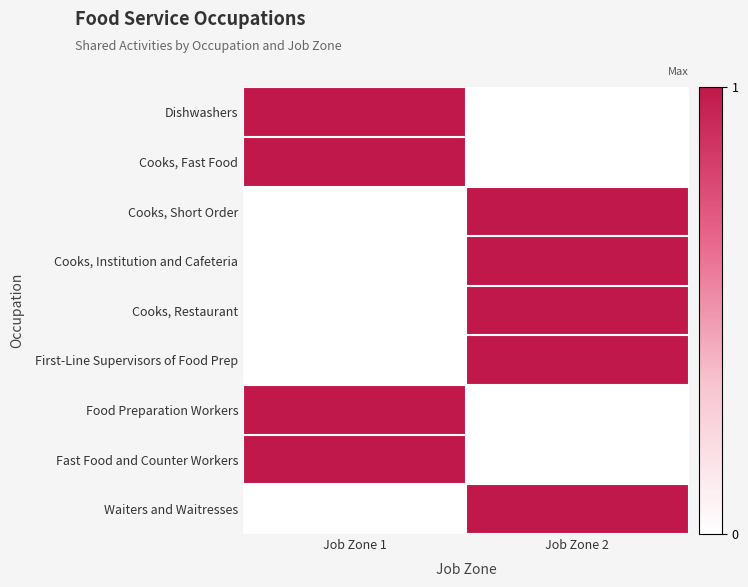

List the series in order of their peak value, lowest first.

Dishwashers, Cooks, Fast Food, Cooks, Short Order, Cooks, Institution and Cafeteria, Cooks, Restaurant, First-Line Supervisors of Food Prep, Food Preparation Workers, Fast Food and Counter Workers, Waiters and Waitresses